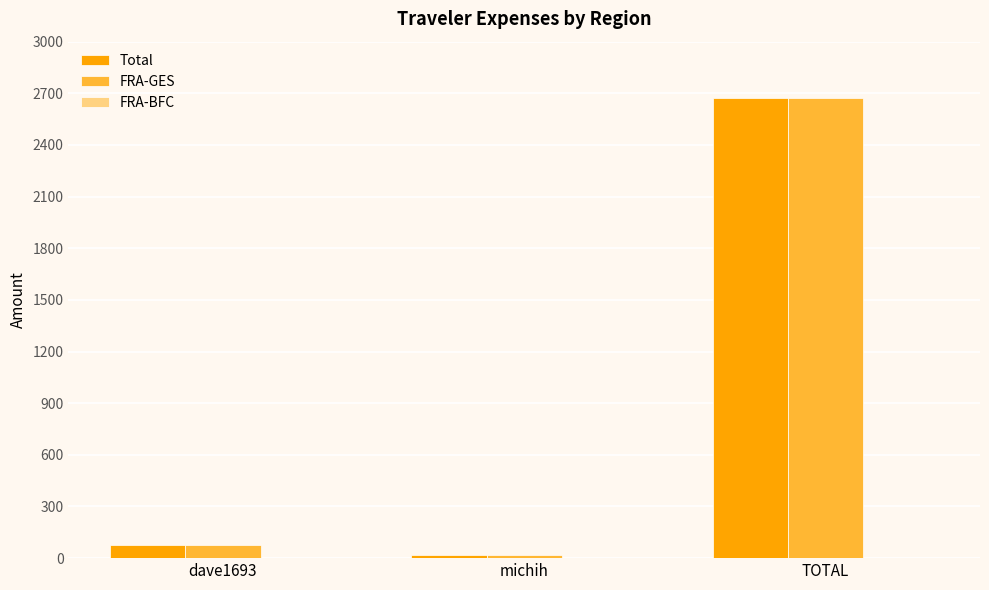

At which category is the sum across all series the highest?

TOTAL